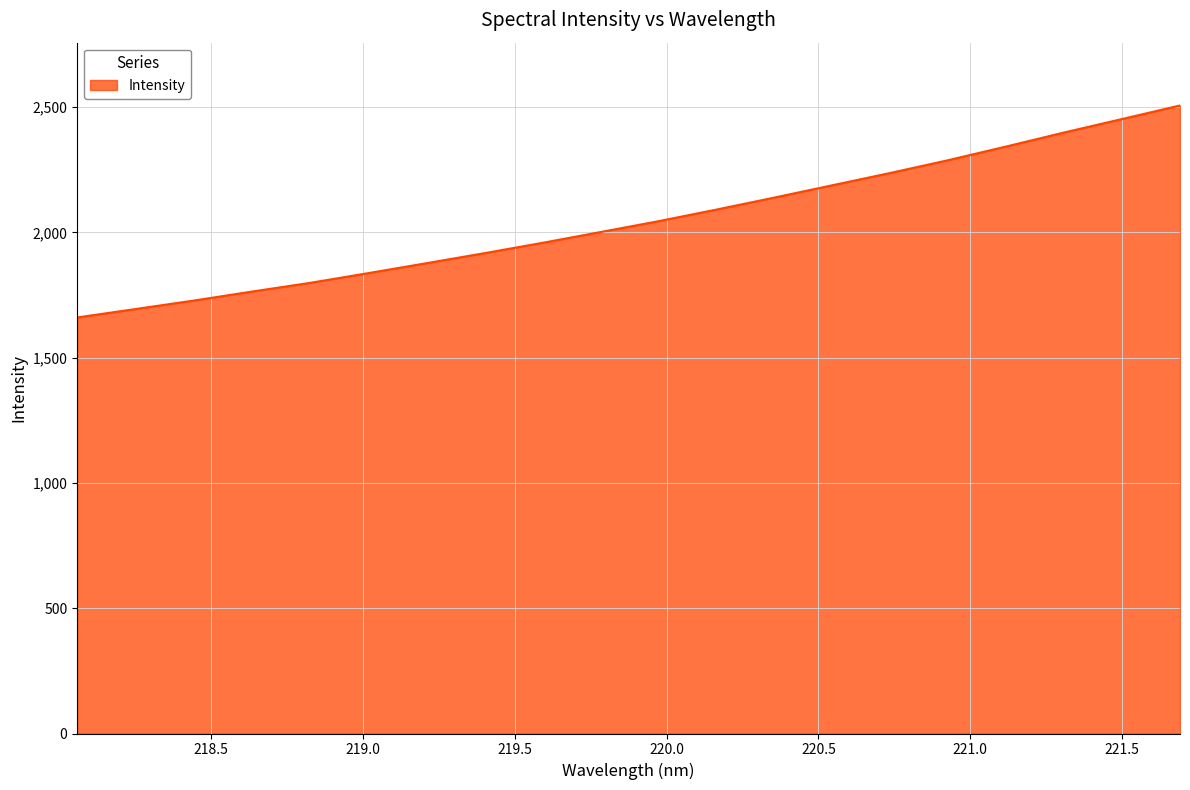

What is the maximum value shown in the chart?

2506.3